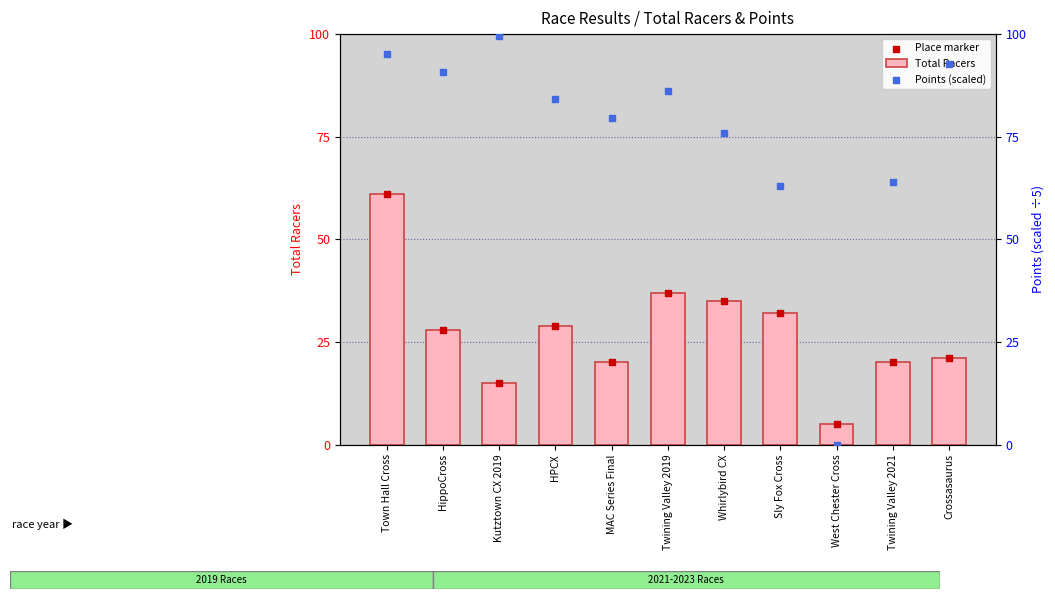

At how many categories does at least one series exceed 22?

10